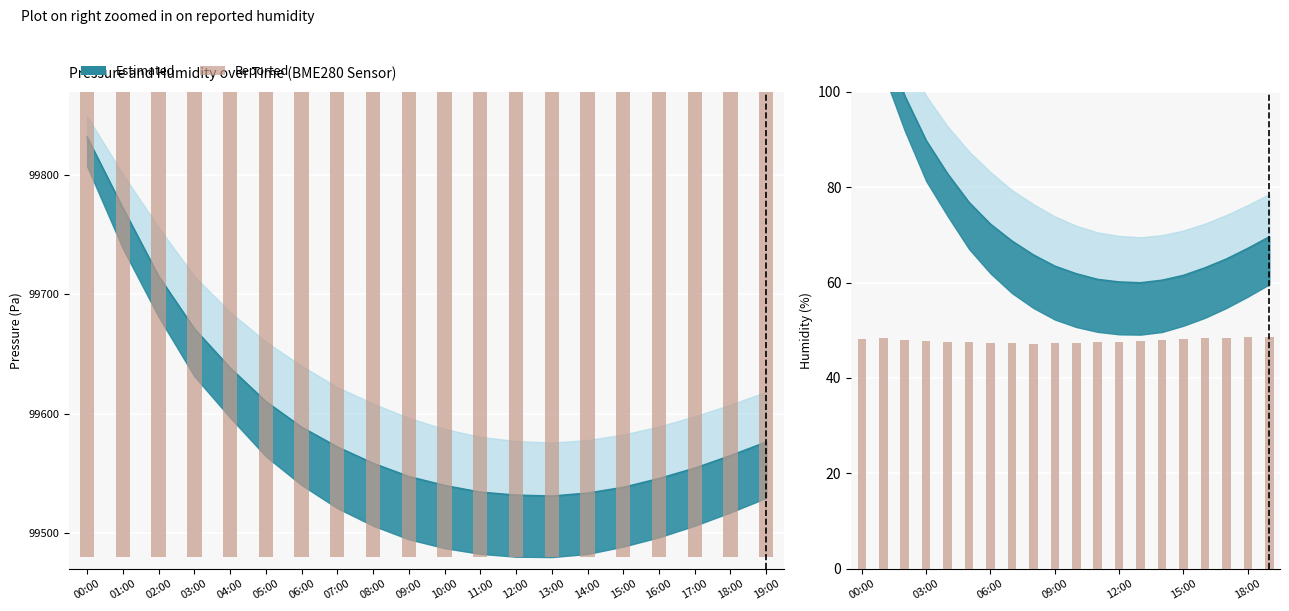

Rank the categories by Reported (humidity scaled) value from lowest to highest.

08:00, 09:00, 07:00, 10:00, 06:00, 05:00, 11:00, 04:00, 12:00, 03:00, 13:00, 02:00, 14:00, 15:00, 00:00, 16:00, 01:00, 17:00, 18:00, 19:00